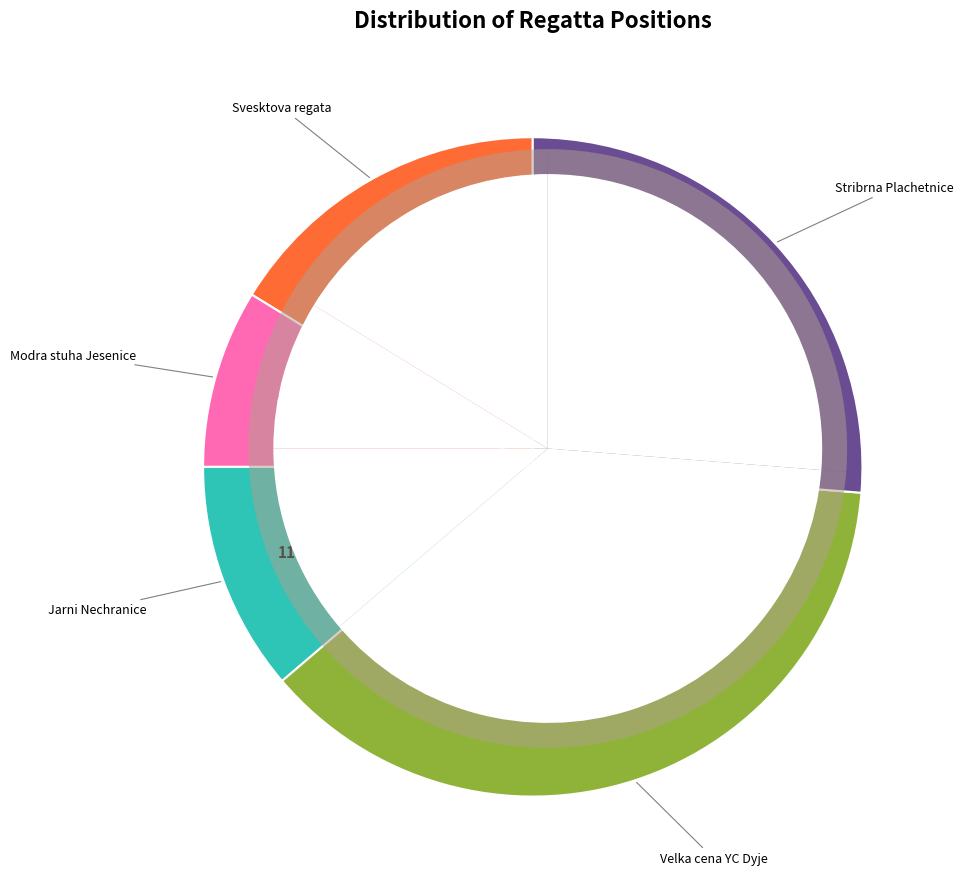

Is there any slice that represents more than half of the pie?

No